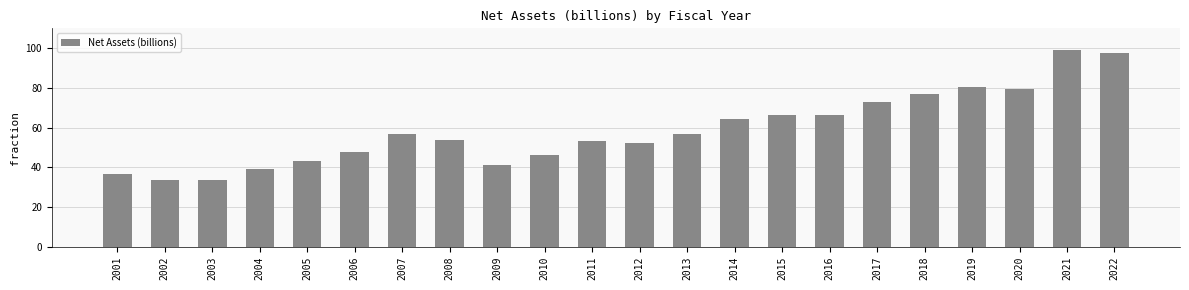

The value at 2013 is 57.0. True or false?

True